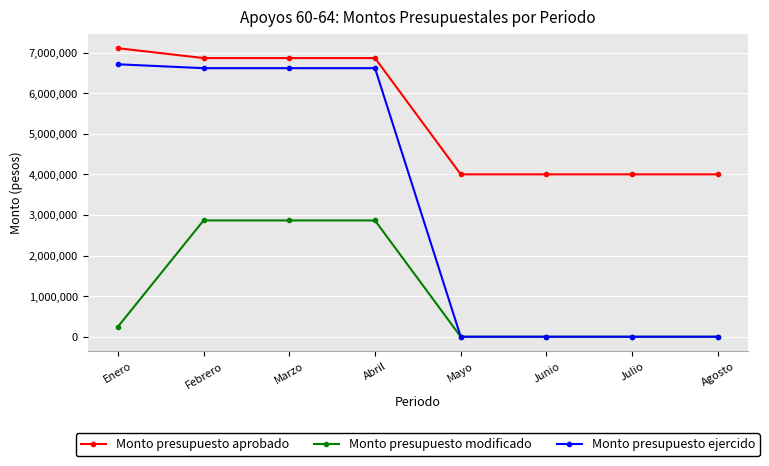

What is the difference between the second highest and minimum values in the Monto presupuesto modificado series?

2864000